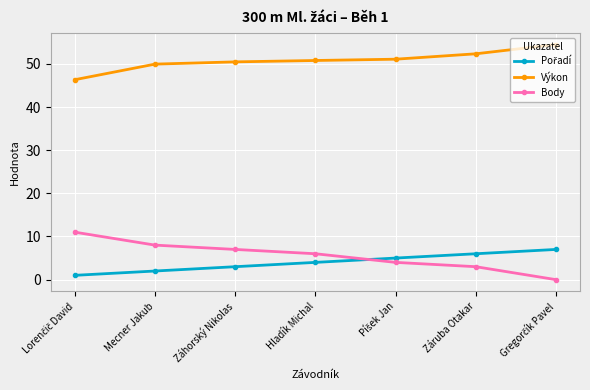

True or false: Výkon and Body cross at least once.

False